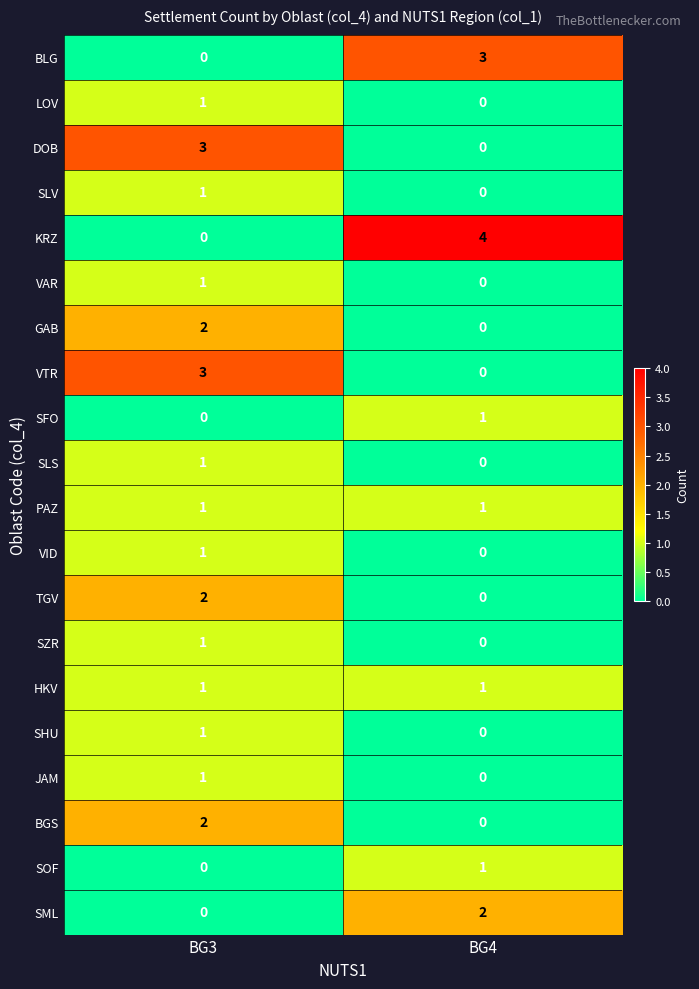

Which series has the largest range (max minus min)?

KRZ